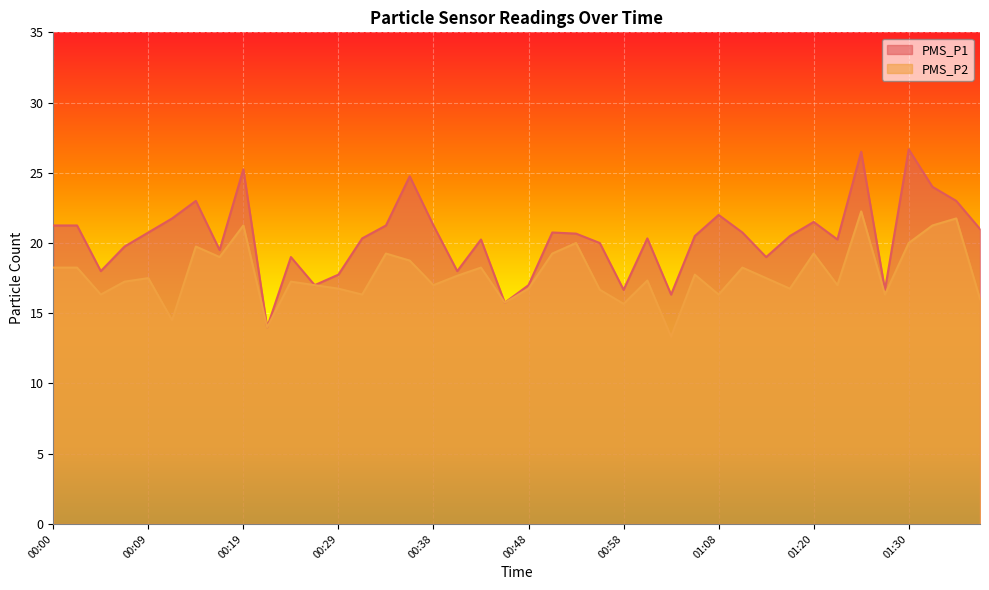

What are all the series names shown in the legend?

PMS_P1, PMS_P2